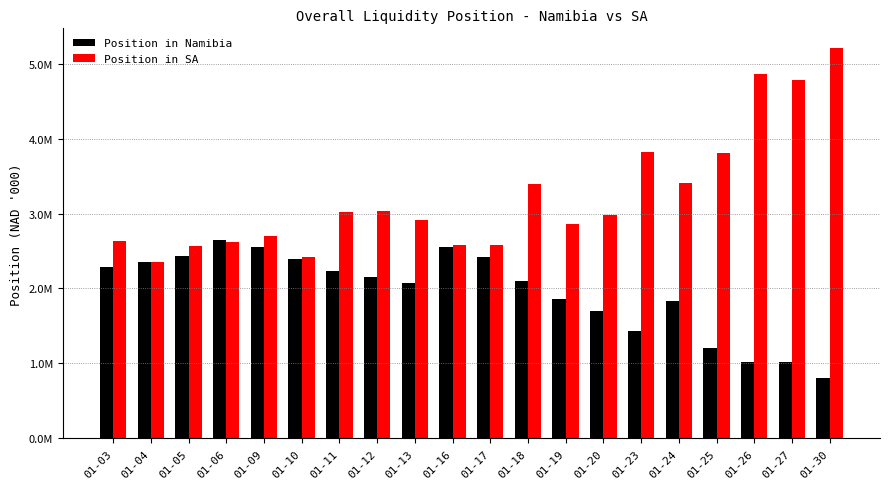

At which label does Position in SA first exceed 2980095?

01-11